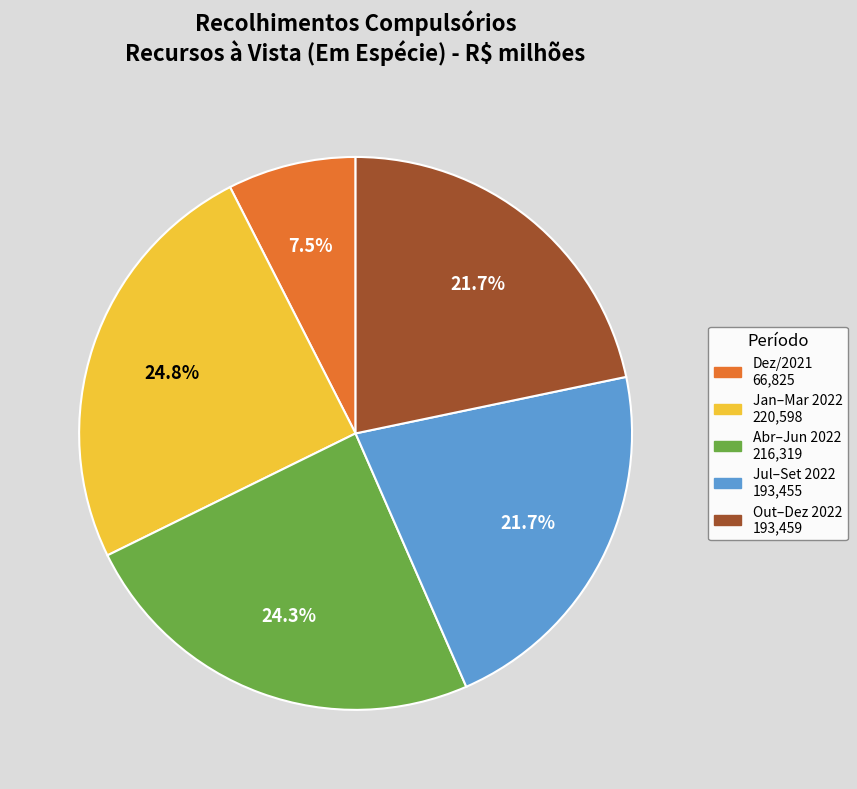

Count the number of slices in the pie.

5